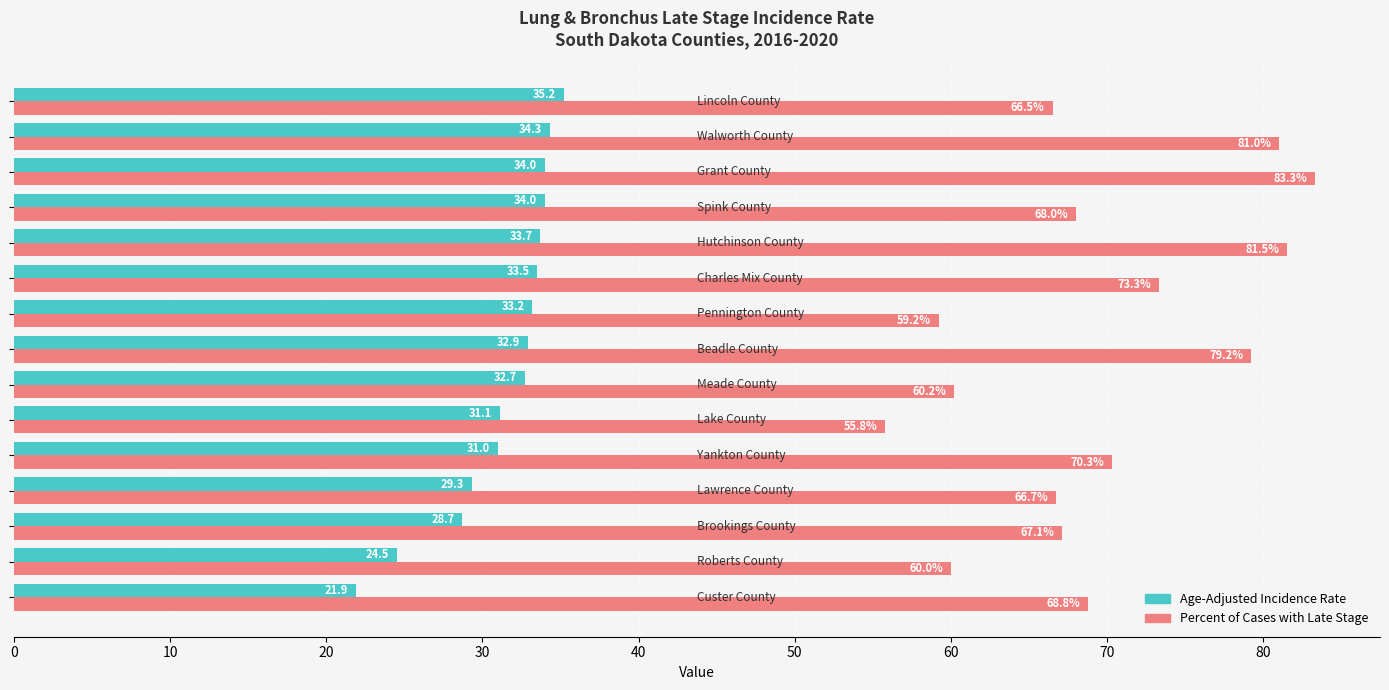

How many data points in Age-Adjusted Incidence Rate are less than 32?

6